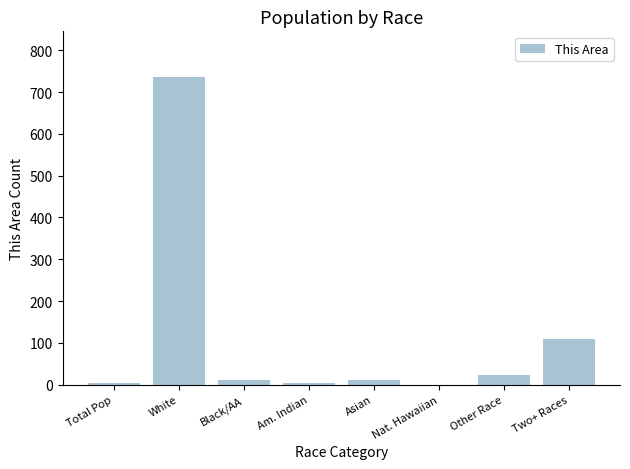

Where is the data nearest to the value 367?

Two+ Races